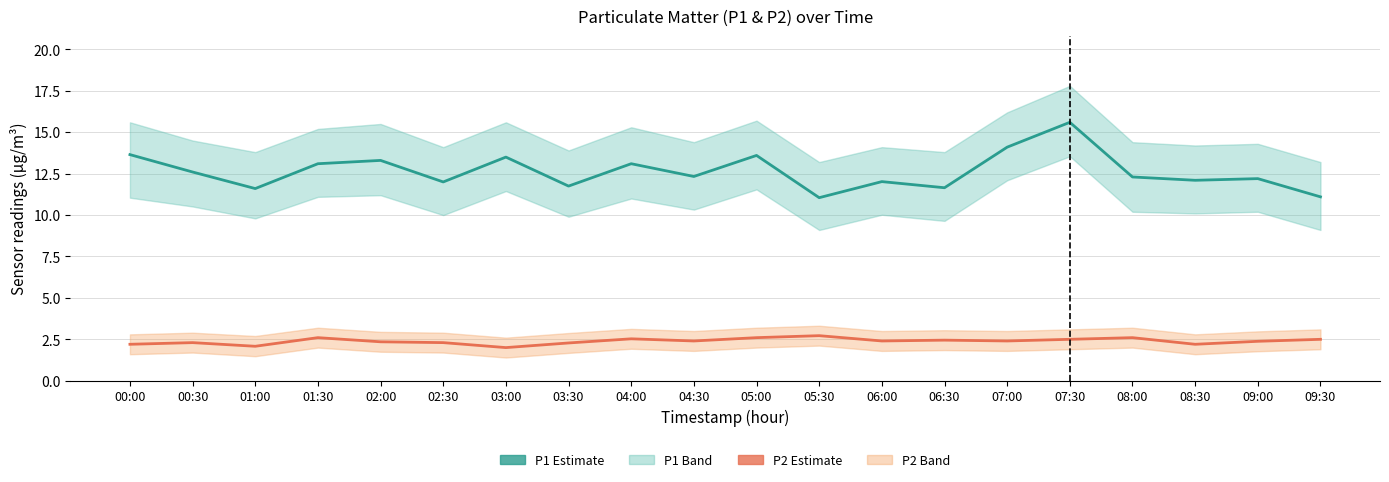

Between 08:30 and 09:00, which is larger?

09:00